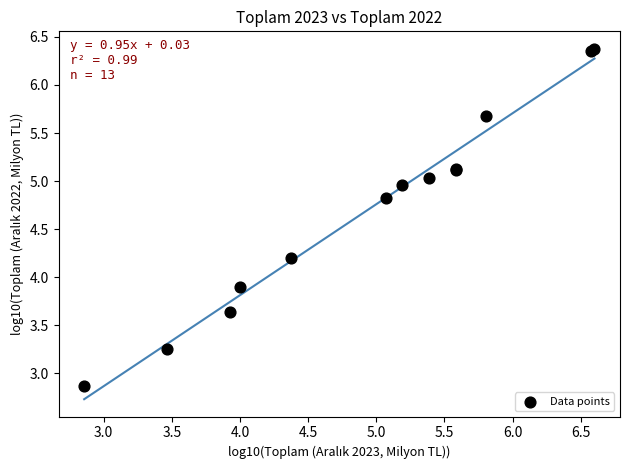

What Y value in the scatter plot is closest to 4?

3.9